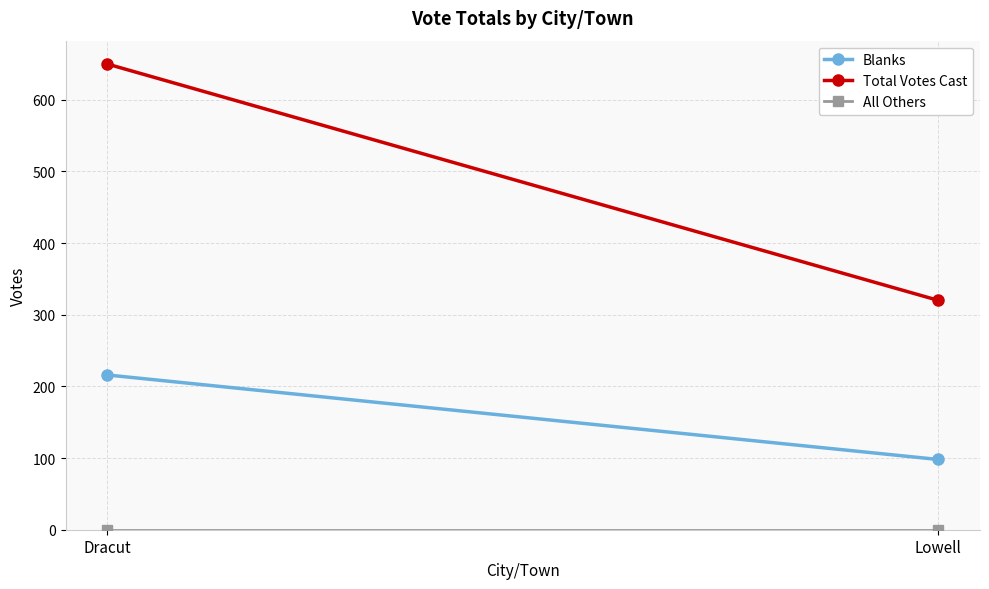

True or false: Total Votes Cast has a value of 181 at Lowell.

False